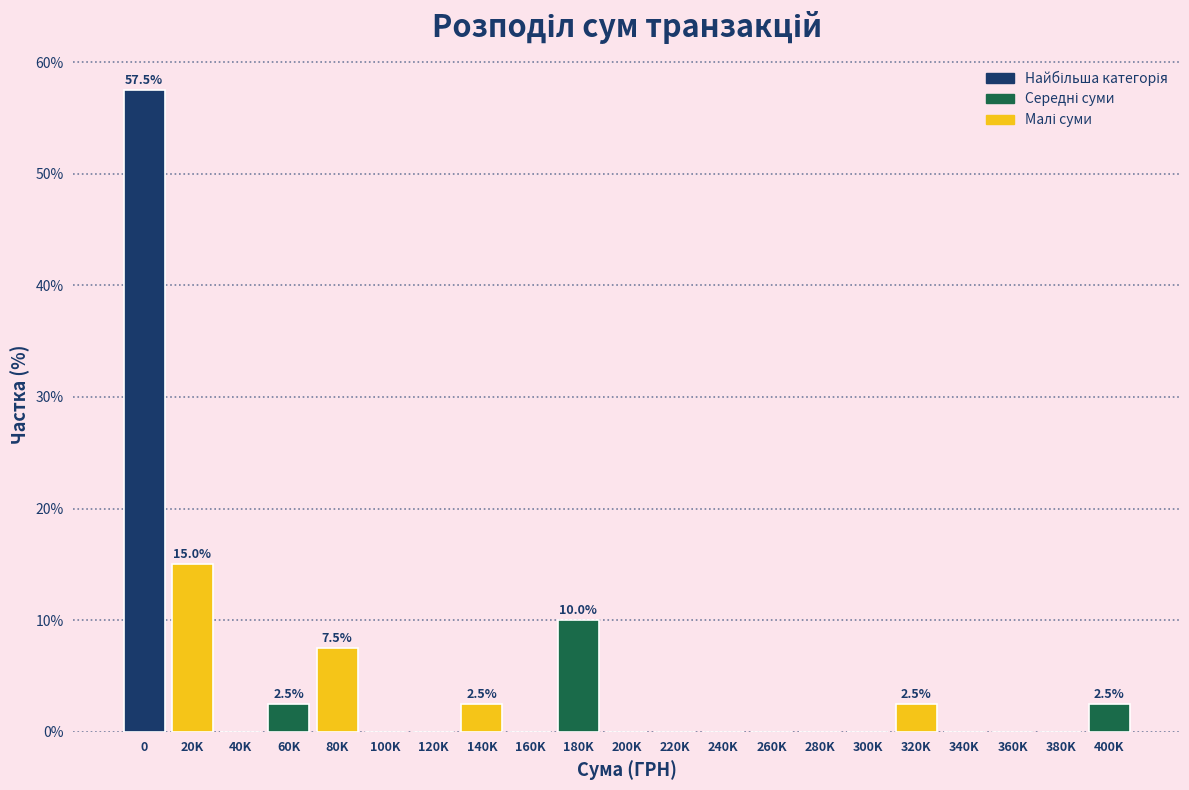

Reading left to right, transcribe all the data shown in this chart.

0=57.5	20K=15.0	40K=0.0	60K=2.5	80K=7.5	100K=0.0	120K=0.0	140K=2.5	160K=0.0	180K=10.0	200K=0.0	220K=0.0	240K=0.0	260K=0.0	280K=0.0	300K=0.0	320K=2.5	340K=0.0	360K=0.0	380K=0.0	400K=2.5